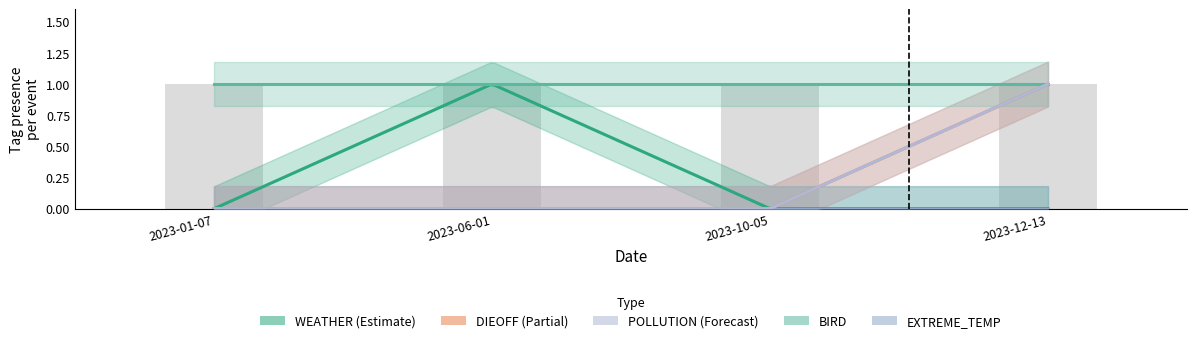

What is the average value of the BIRD series?

1